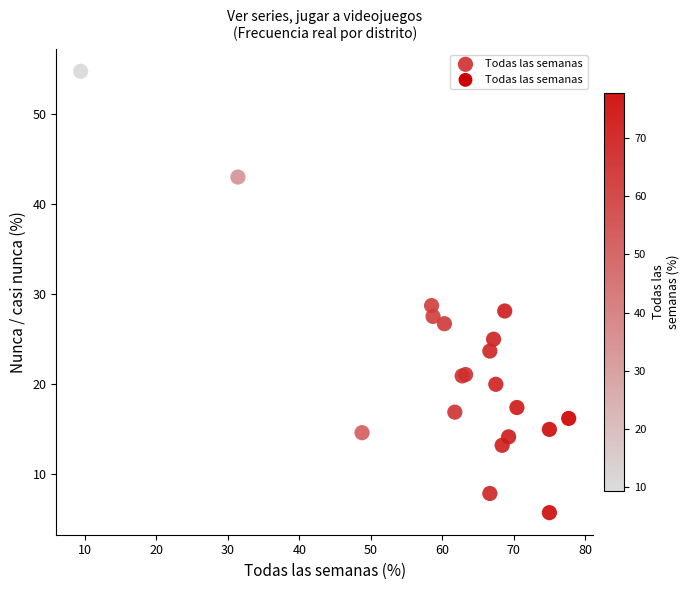

What Y value in the scatter plot is closest to 30?

28.7